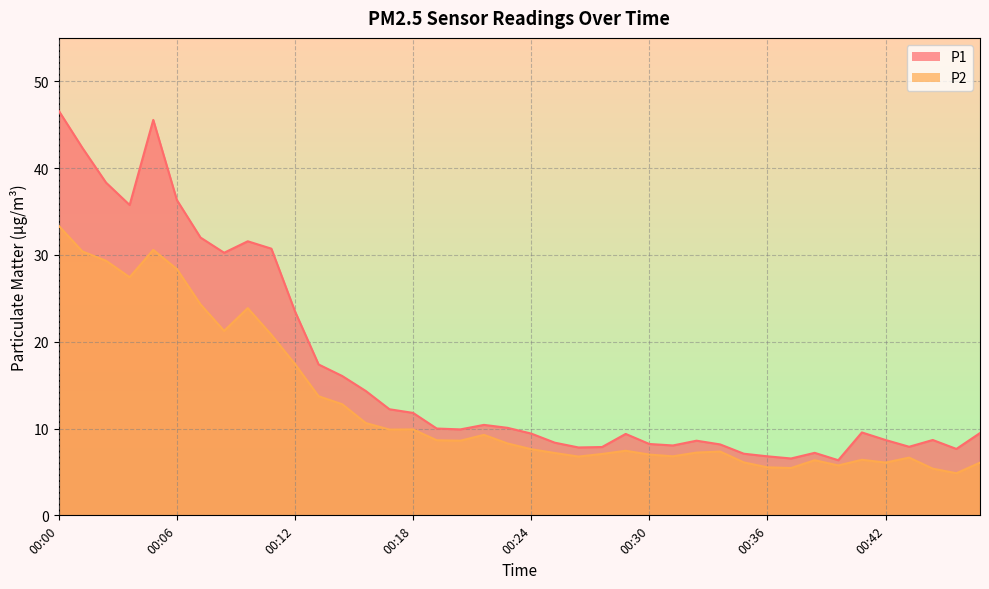

Rank the series by their maximum value, from highest to lowest.

P1, P2